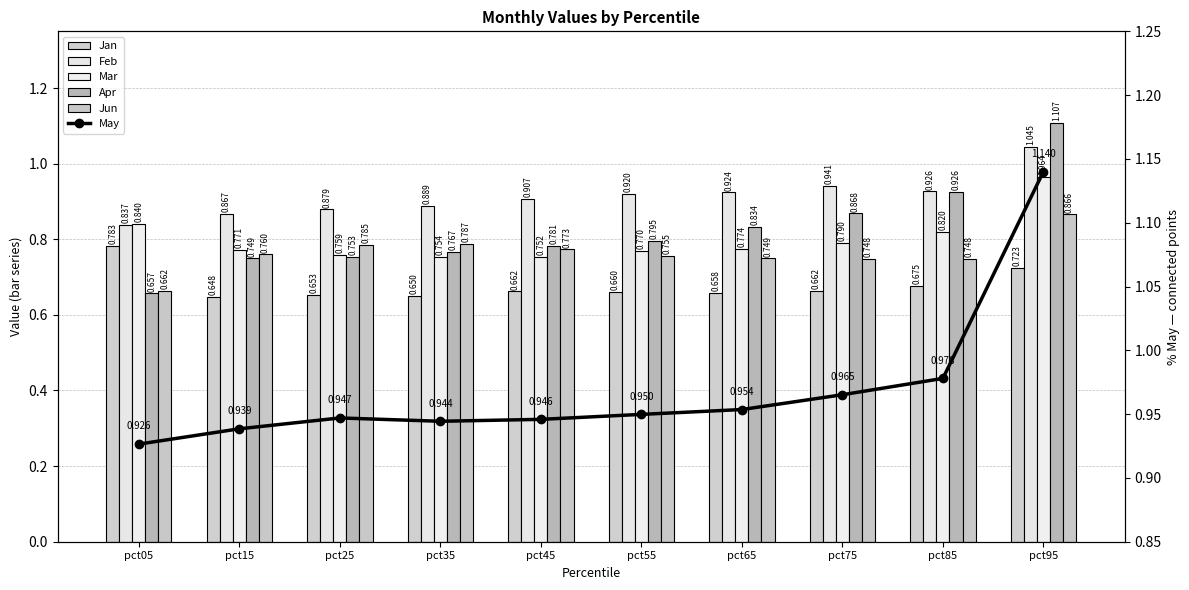

Count the Jan values in the range 0 to 1.

10